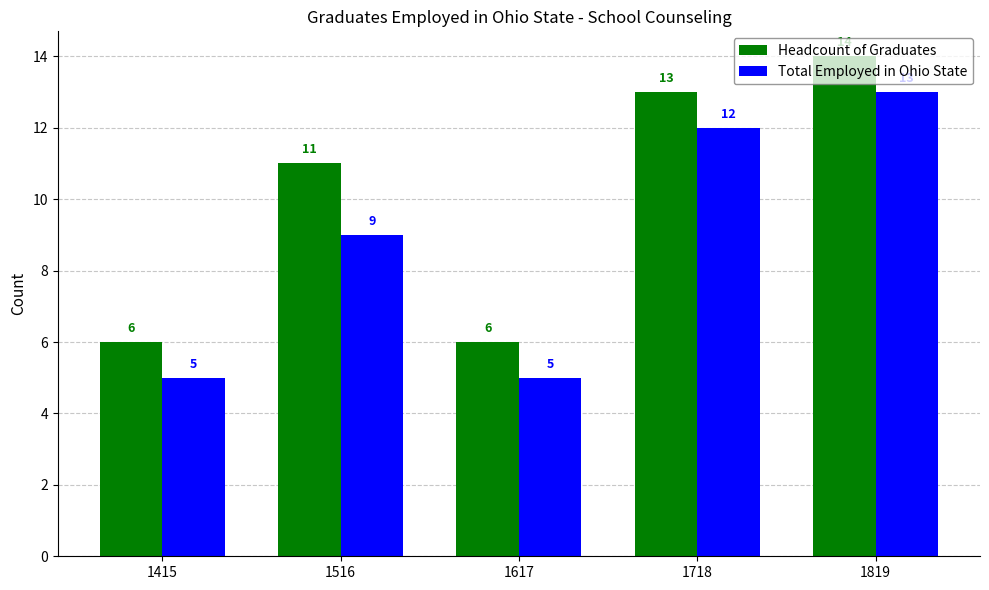

Count the number of data series in this chart.

2